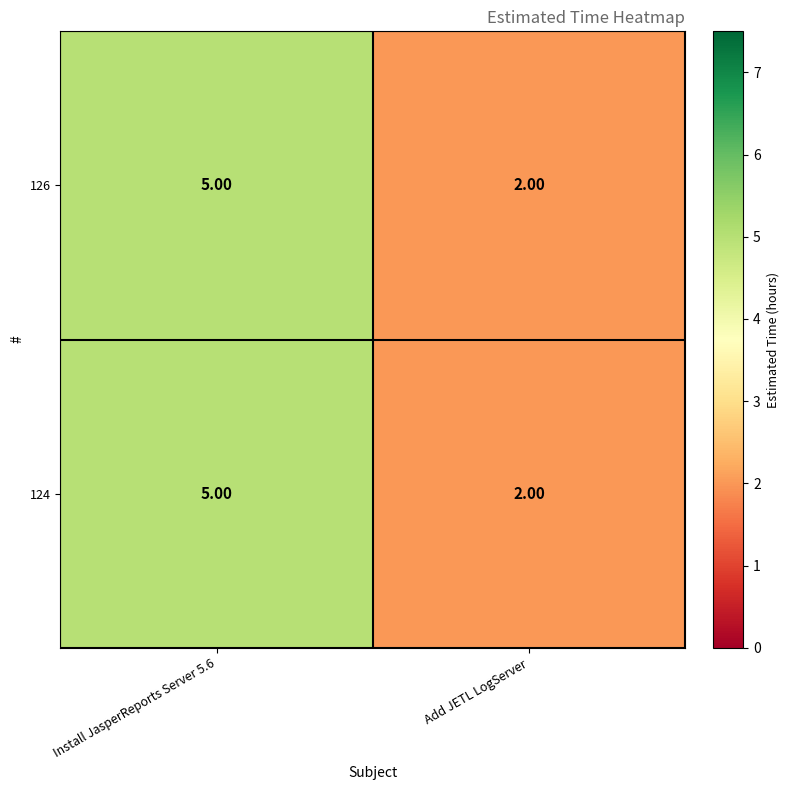

At which category is the sum across all series the highest?

Install JasperReports Server 5.6